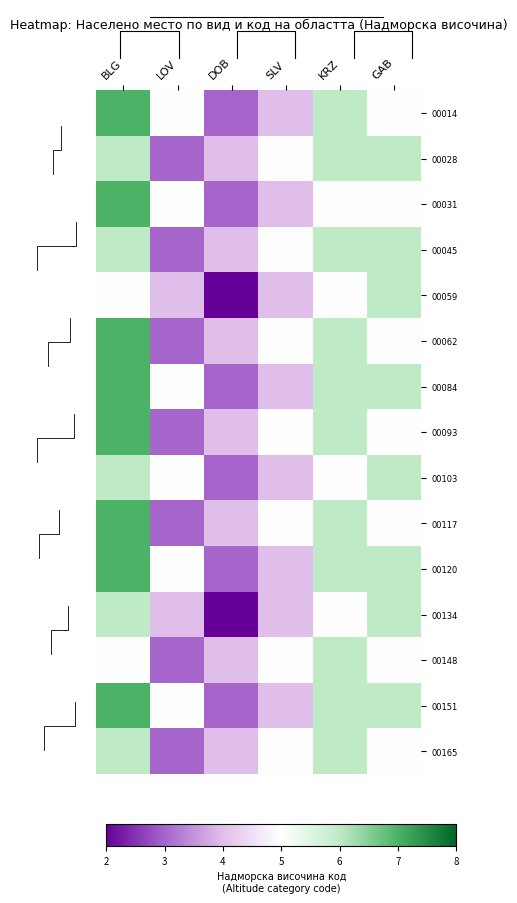

Reading right to left, extract all data points from this chart.

00014: GAB=5	KRZ=6	SLV=4	DOB=3	LOV=5	BLG=7
00028: GAB=6	KRZ=6	SLV=5	DOB=4	LOV=3	BLG=6
00031: GAB=5	KRZ=5	SLV=4	DOB=3	LOV=5	BLG=7
00045: GAB=6	KRZ=6	SLV=5	DOB=4	LOV=3	BLG=6
00059: GAB=6	KRZ=5	SLV=4	DOB=2	LOV=4	BLG=5
00062: GAB=5	KRZ=6	SLV=5	DOB=4	LOV=3	BLG=7
00084: GAB=6	KRZ=6	SLV=4	DOB=3	LOV=5	BLG=7
00093: GAB=5	KRZ=6	SLV=5	DOB=4	LOV=3	BLG=7
00103: GAB=6	KRZ=5	SLV=4	DOB=3	LOV=5	BLG=6
00117: GAB=5	KRZ=6	SLV=5	DOB=4	LOV=3	BLG=7
00120: GAB=6	KRZ=6	SLV=4	DOB=3	LOV=5	BLG=7
00134: GAB=6	KRZ=5	SLV=4	DOB=2	LOV=4	BLG=6
00148: GAB=5	KRZ=6	SLV=5	DOB=4	LOV=3	BLG=5
00151: GAB=6	KRZ=6	SLV=4	DOB=3	LOV=5	BLG=7
00165: GAB=5	KRZ=6	SLV=5	DOB=4	LOV=3	BLG=6